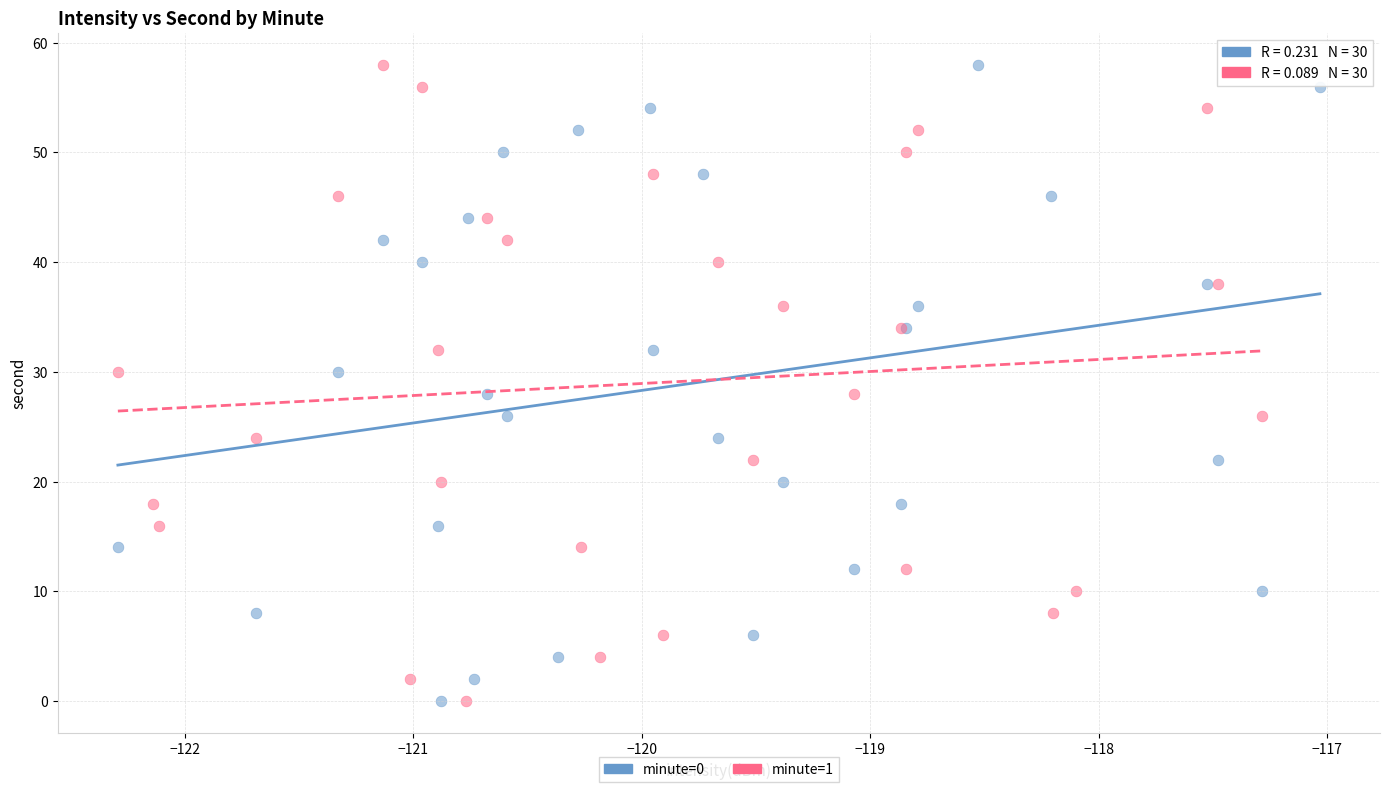

What are all the series names shown in the legend?

minute=0, minute=1